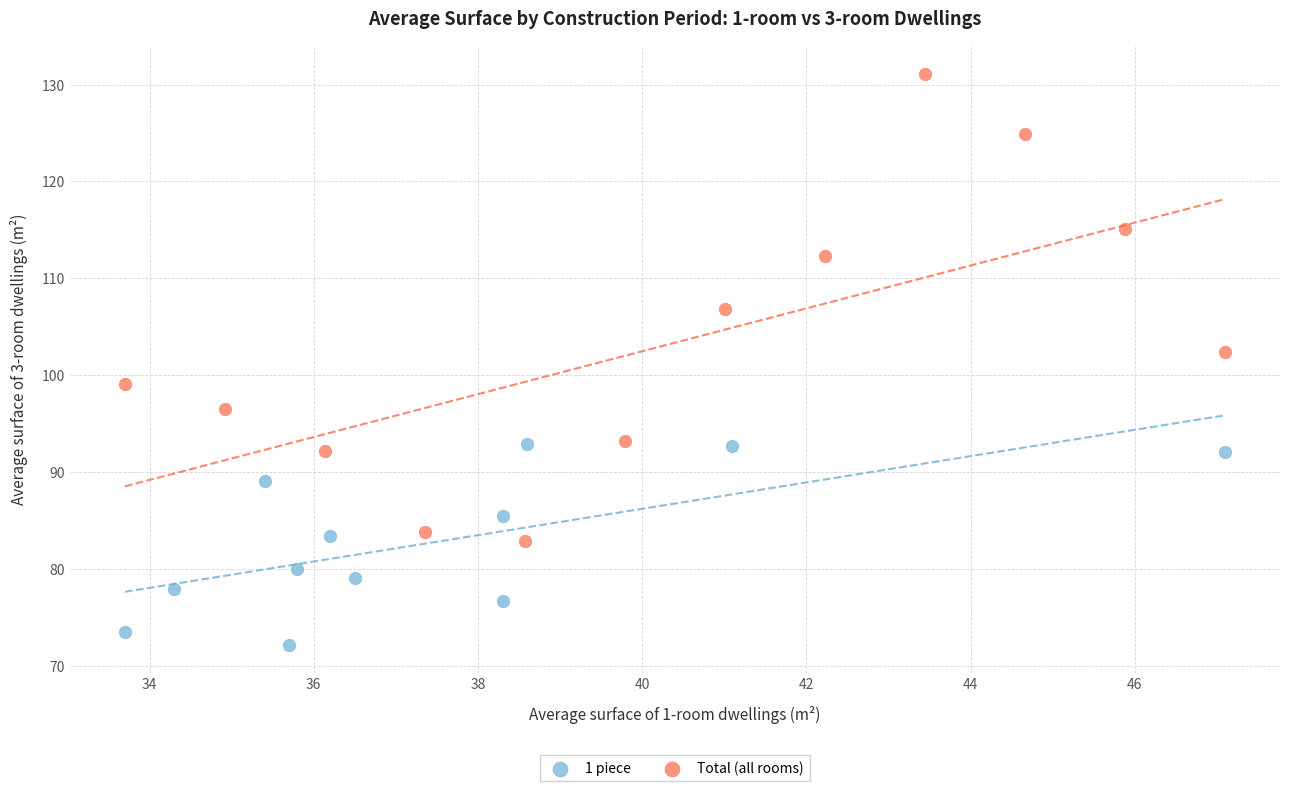

Which series has the largest Y range (max minus min)?

Total (all rooms)